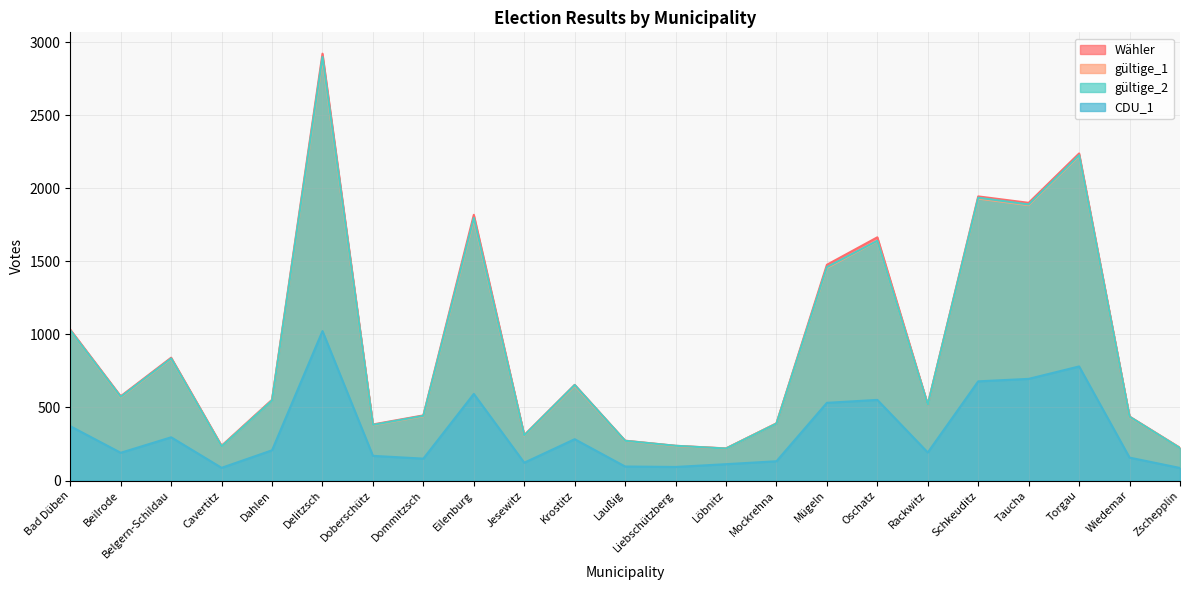

Is it true that gültige_1 equals 435 at Wiedemar?

True